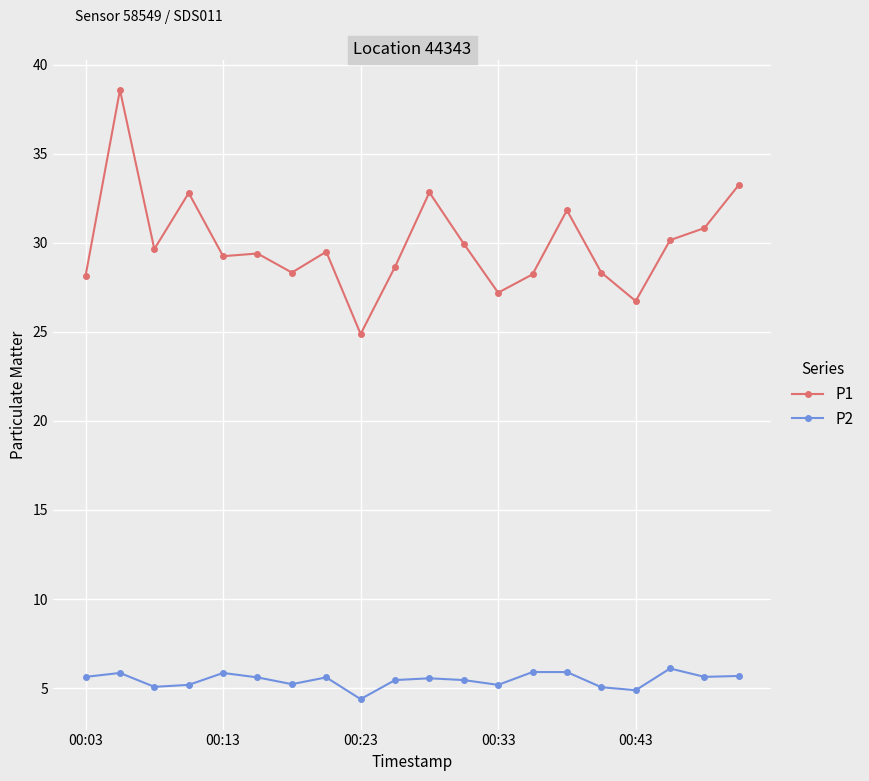

Rank the series by their maximum value, from highest to lowest.

P1, P2